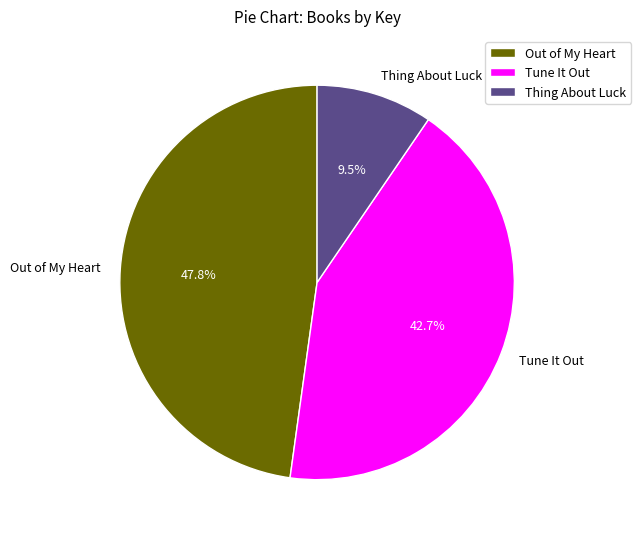

To the nearest percent, what percentage of the pie is Out of My Heart?

48%